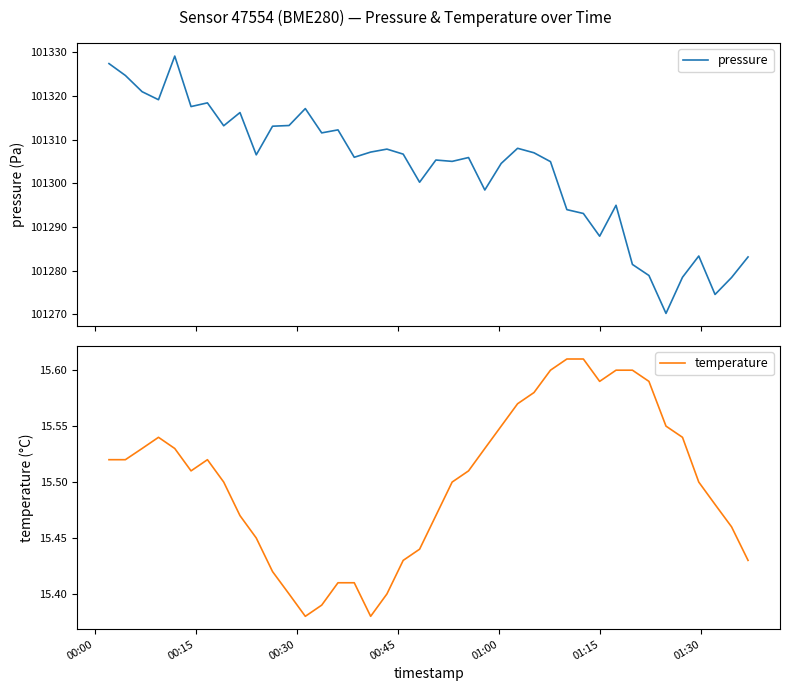

What is the minimum value for pressure?

101270.2